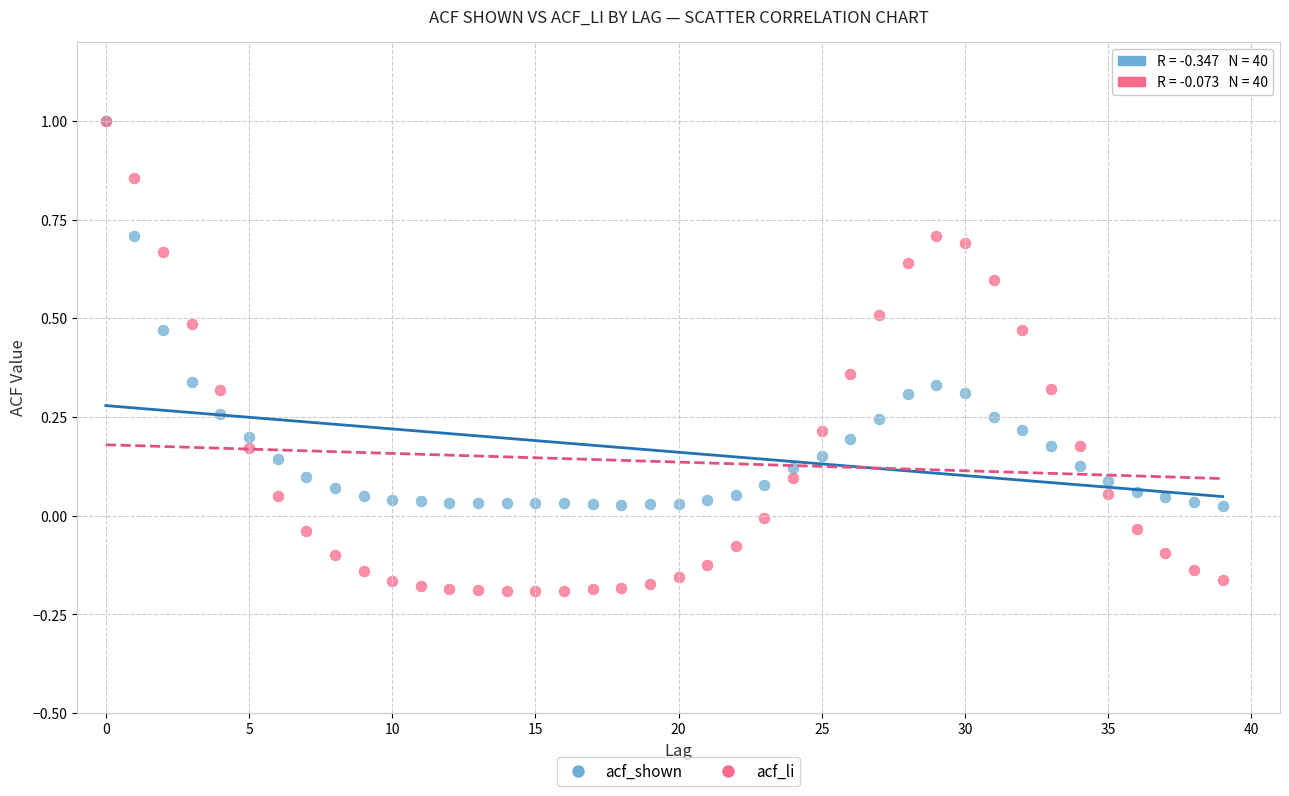

Which series has the widest spread of Y values?

acf_li